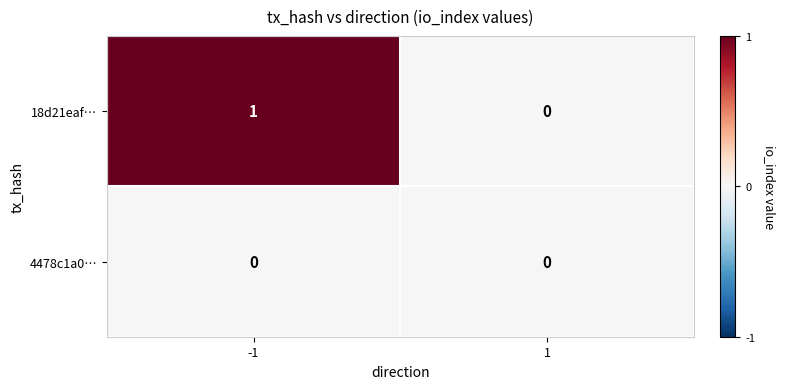

At -1, list the series in order from largest to smallest.

18d21eaf…, 4478c1a0…